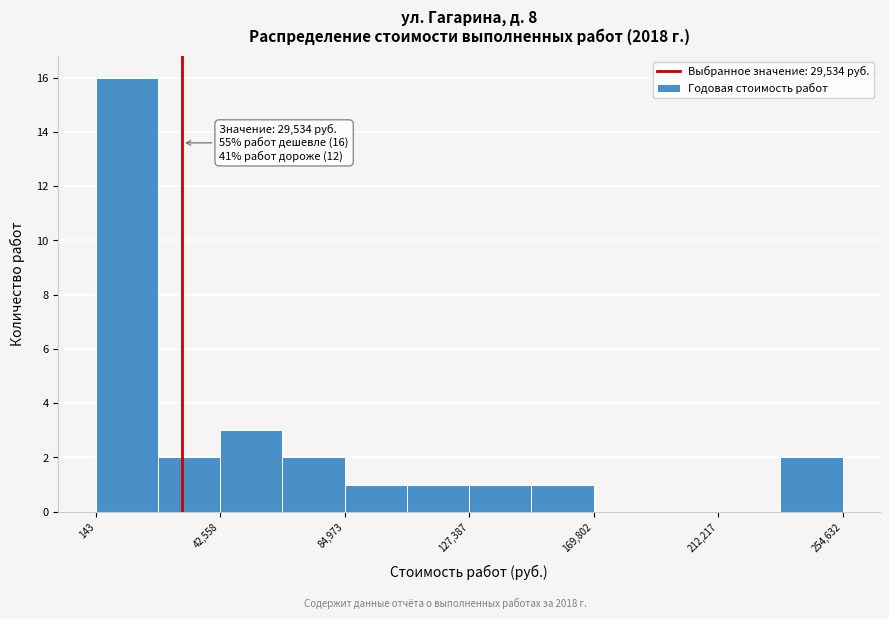

Which range on the x-axis has the tallest bar?

0 to 20000